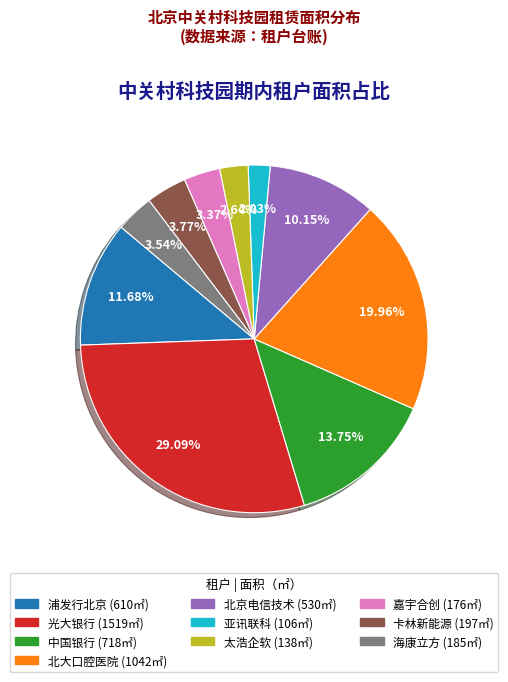

Is there a majority slice in this chart?

No